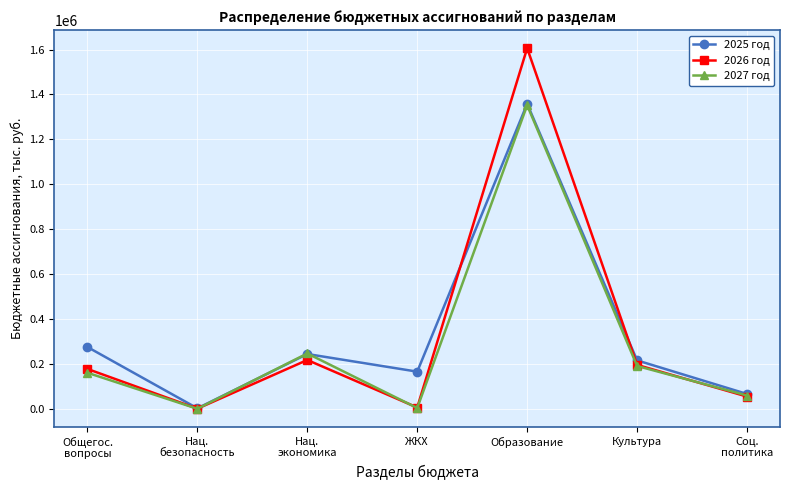

What is the maximum value shown in the chart?

1606224.7